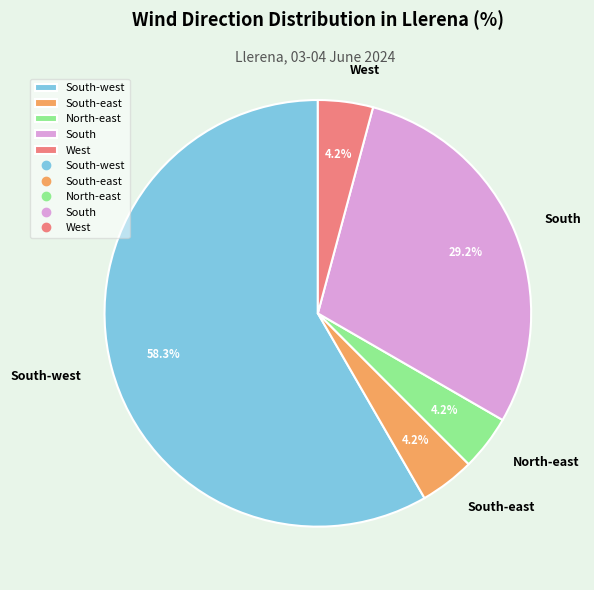

Does any single category account for the majority?

Yes